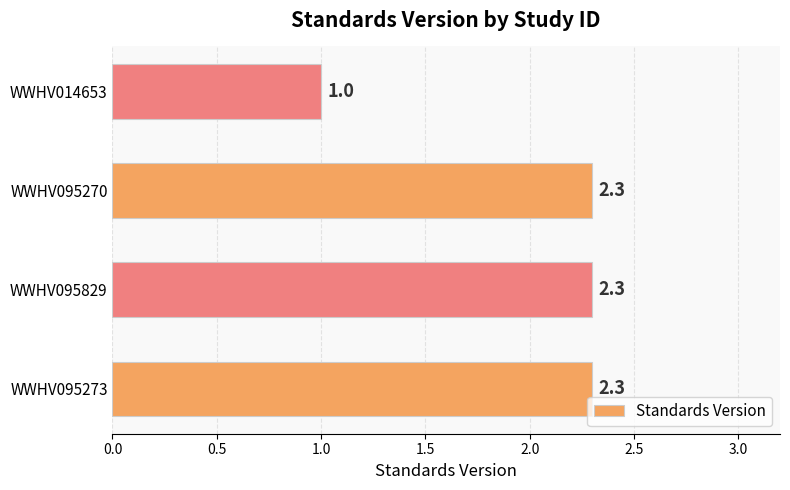

What is the greatest value displayed?

2.3